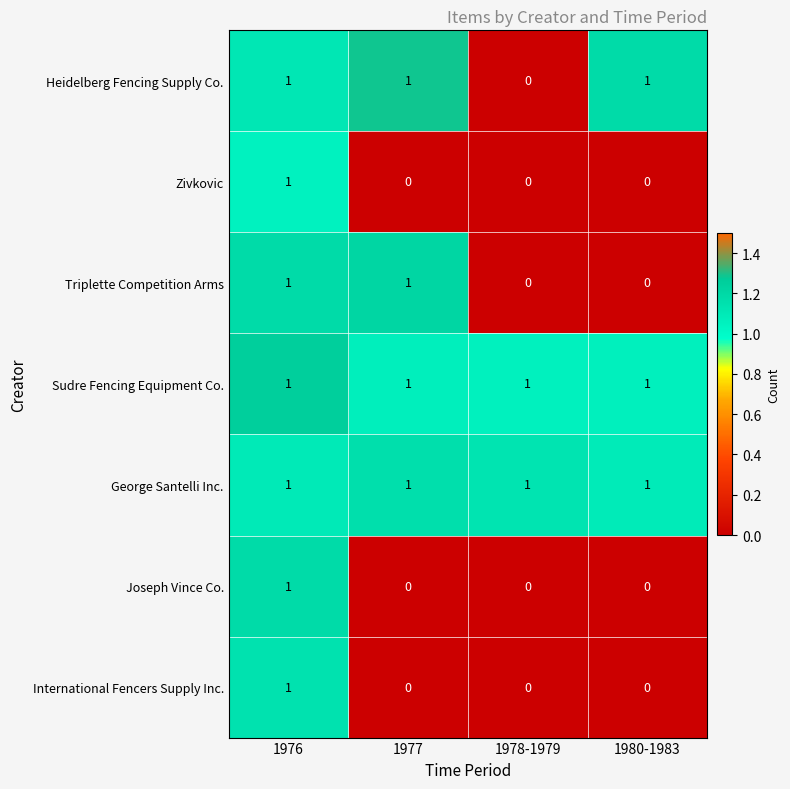

At how many categories does at least one series exceed 0?

4